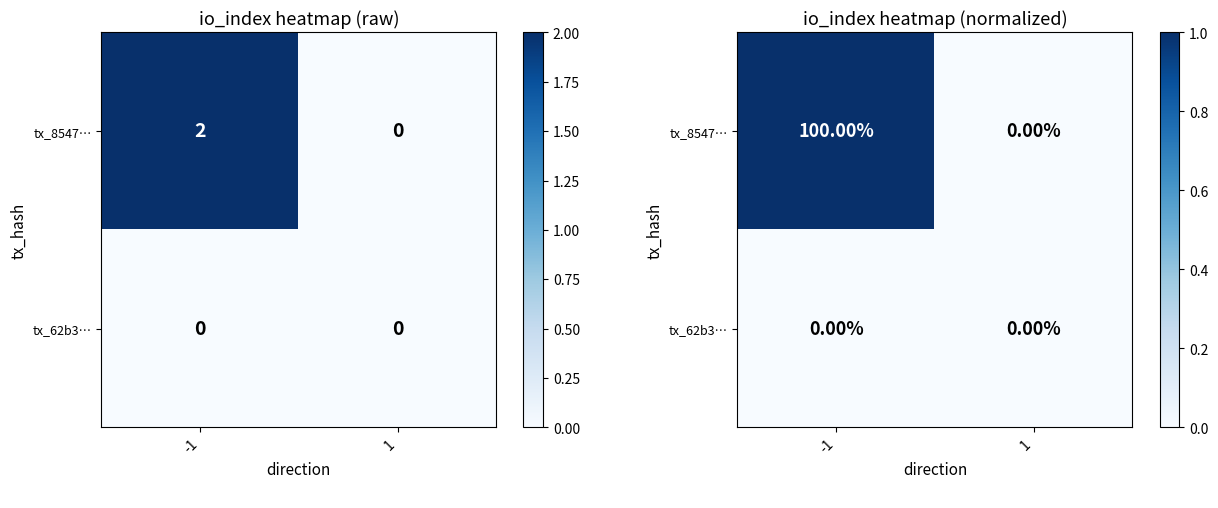

Between -1 and 1, which series saw the biggest shift?

tx_8547…